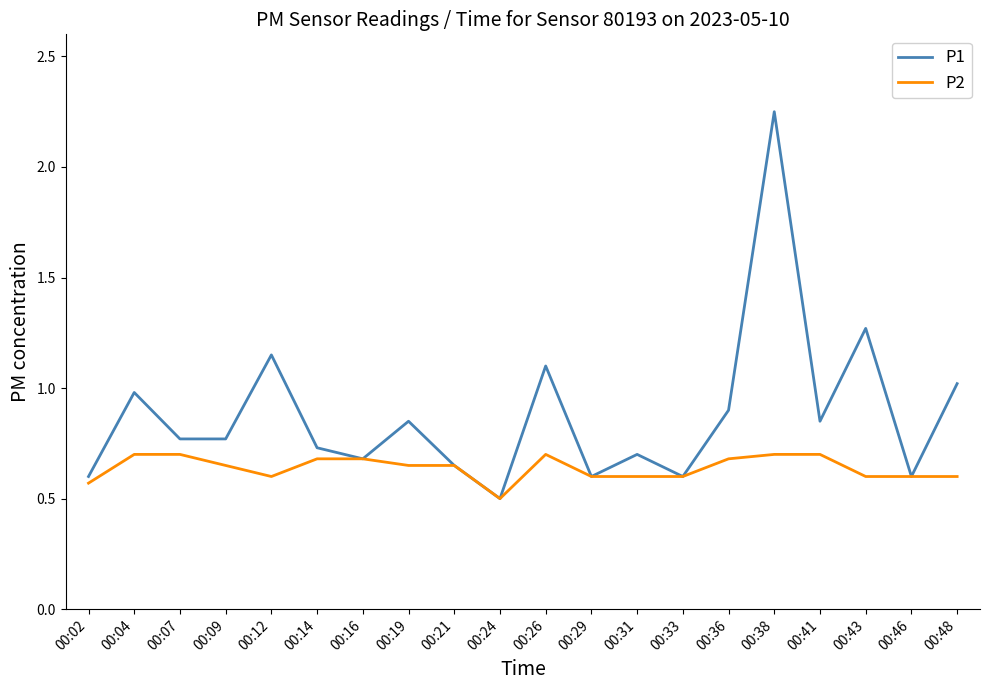

The P2 series shows 0.3 at 00:14. True or false?

False